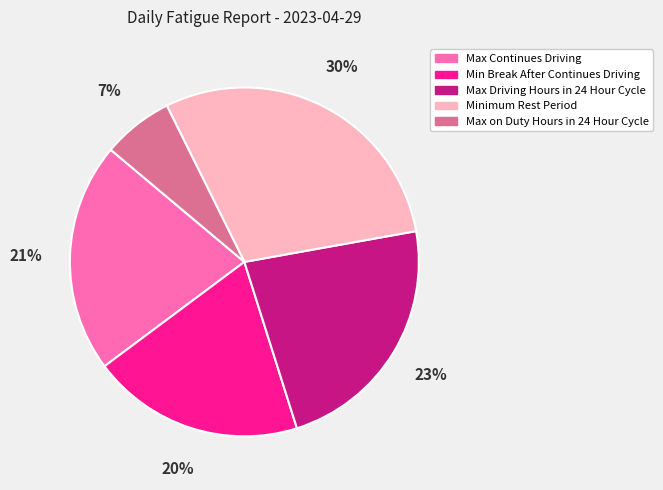

To the nearest percent, what portion does Max on Duty Hours in 24 Hour Cycle represent?

7%